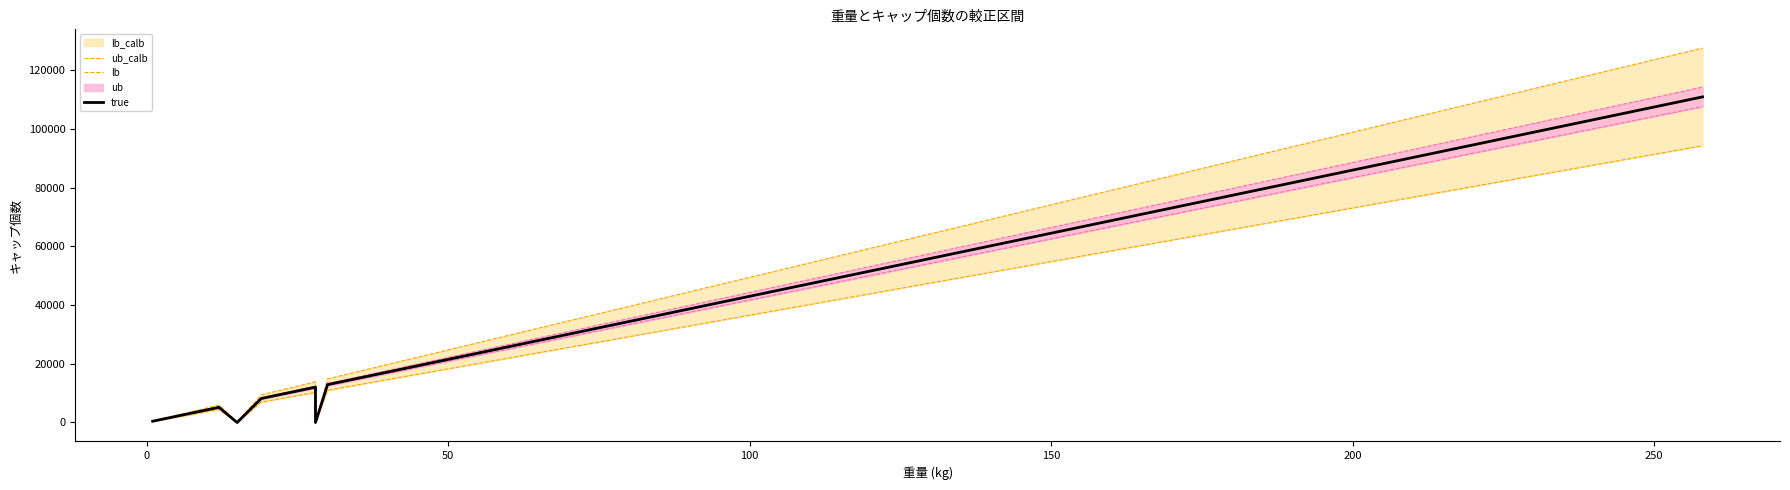

Reading left to right, what are all the values shown in this chart?

ub_calb: 494.5	989.0	989.0	1483.5	1978.0	2472.5	2472.5	2967.0	3461.5	3461.5	4945.0	5934.0	0.0	9395.5	9890.0	11868.0	11868.0	12362.5	13351.5	13846.0	0.0	14835.0	17307.5	19285.5	20769.0	22252.5	23736.0	25219.5	27197.5	29670.0	34615.0	38076.5	38571.0	39560.0	40549.0	51922.5	52911.5	54889.5	109779.0	127581.0
lb: 365.5	731.0	731.0	1096.5	1462.0	1827.5	1827.5	2193.0	2558.5	2558.5	3655.0	4386.0	0.0	6944.5	7310.0	8772.0	8772.0	9137.5	9868.5	10234.0	0.0	10965.0	12792.5	14254.5	15351.0	16447.5	17544.0	18640.5	20102.5	21930.0	25585.0	28143.5	28509.0	29240.0	29971.0	38377.5	39108.5	40570.5	81141.0	94299.0
true: 430.0	860.0	860.0	1290.0	1720.0	2150.0	2150.0	2580.0	3010.0	3010.0	4300.0	5160.0	0.0	8170.0	8600.0	10320.0	10320.0	10750.0	11610.0	12040.0	0.0	12900.0	15050.0	16770.0	18060.0	19350.0	20640.0	21930.0	23650.0	25800.0	30100.0	33110.0	33540.0	34400.0	35260.0	45150.0	46010.0	47730.0	95460.0	110940.0